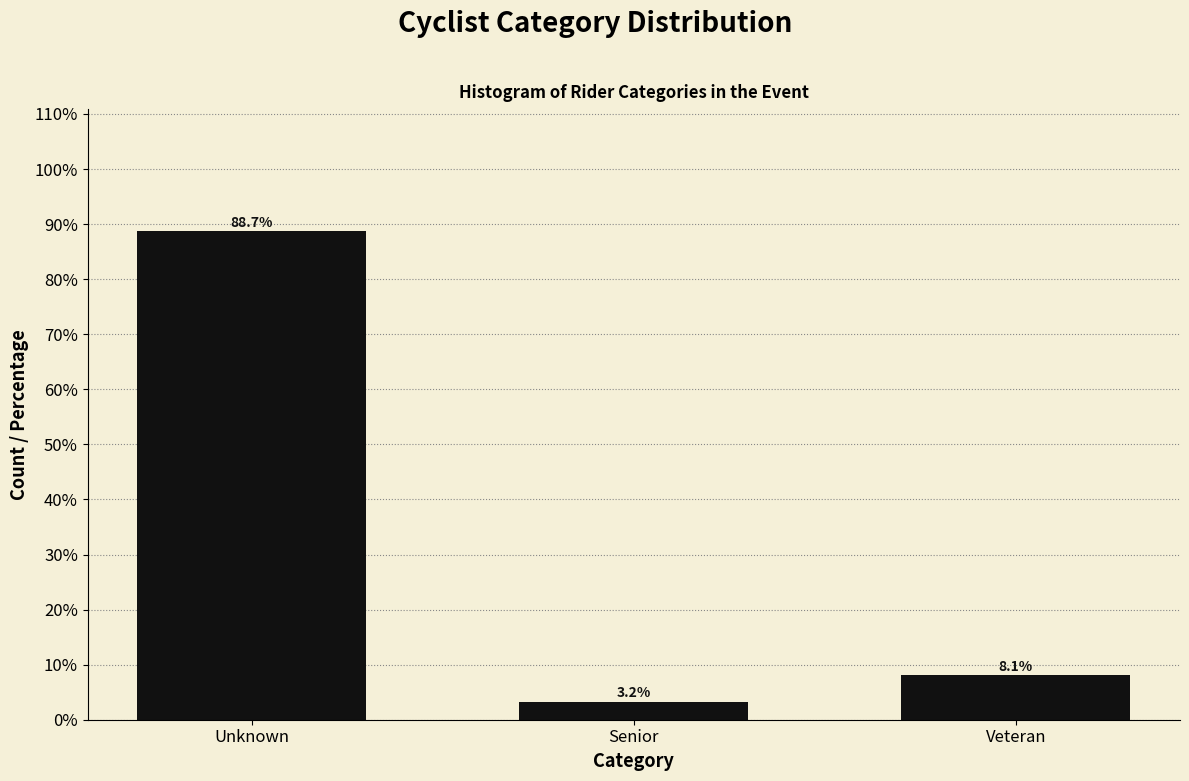

Reading left to right, extract all data points from this chart.

88.7	3.2	8.1